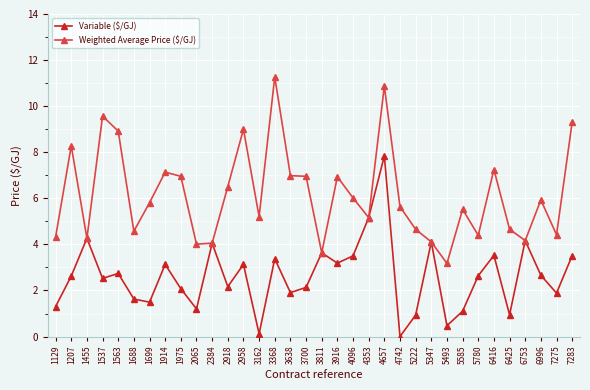

Which series changed the most between 1537 and 3811?

Weighted Average Price ($/GJ)